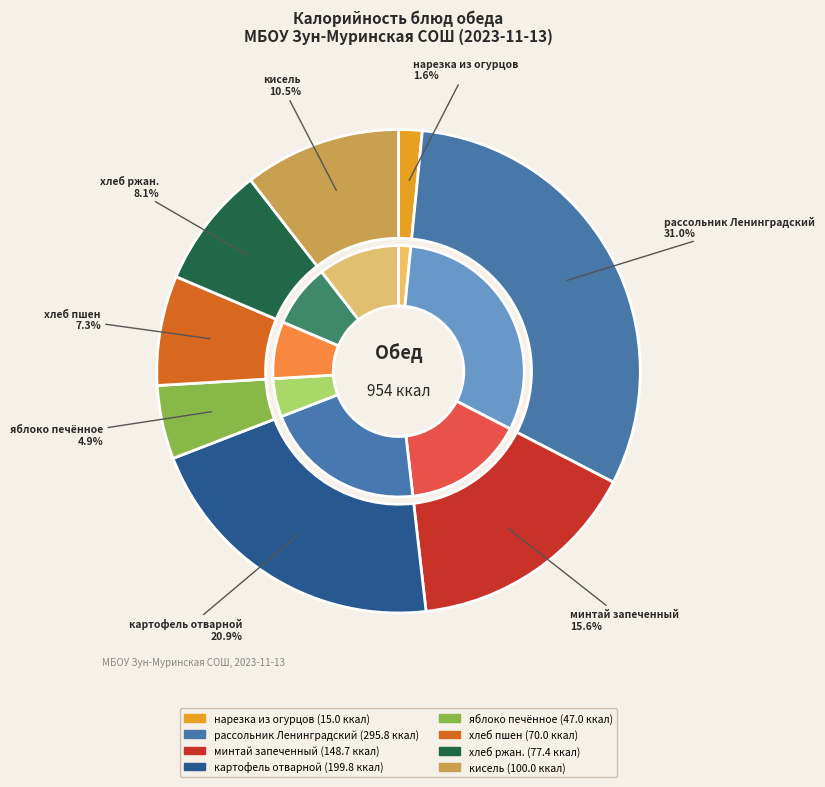

Is the sum of нарезка из огурцов and кисель greater than half?

No